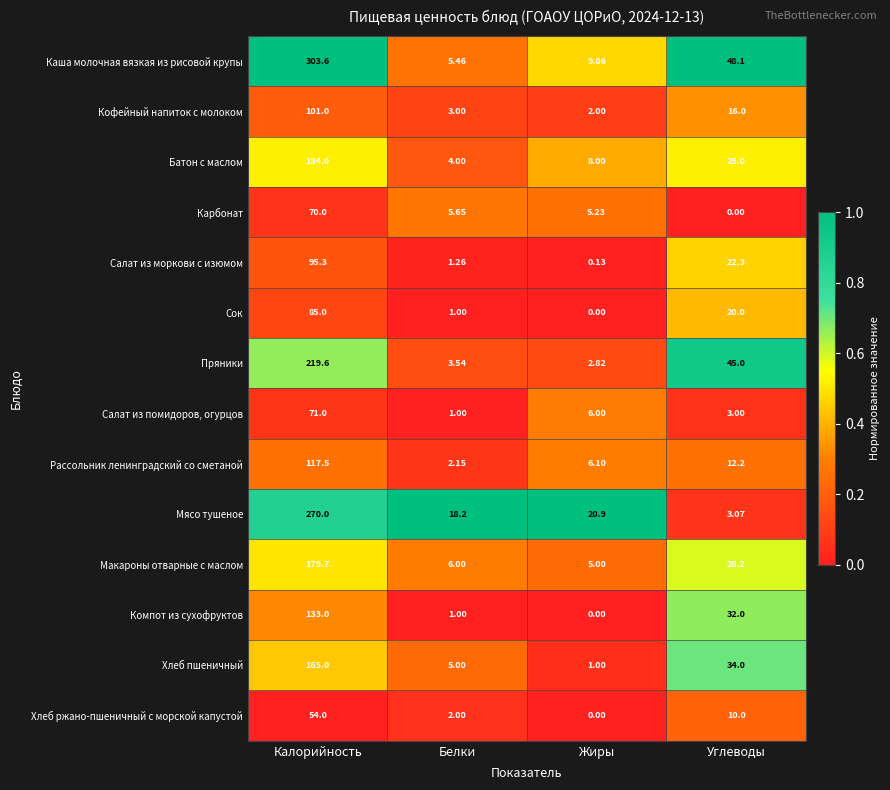

At which category is the sum across all series the highest?

Калорийность